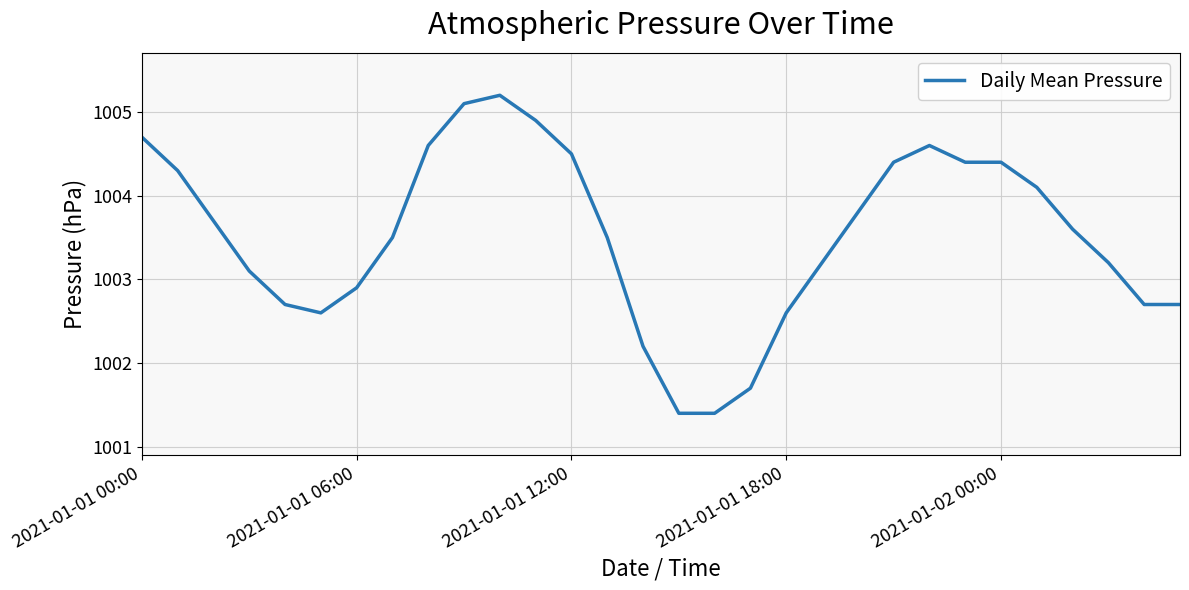

What is the smallest value displayed?

1001.4